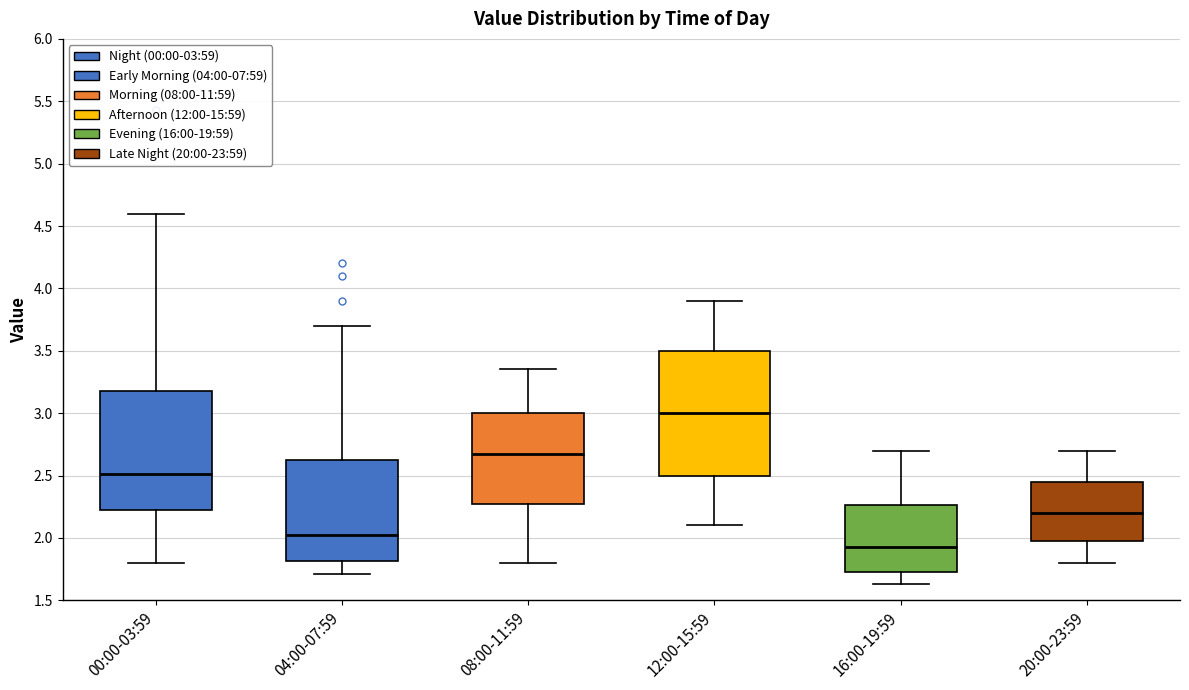

Reading left to right, read every box against the y-axis: the position of its median line, the range the box covers, and the ends of its whiskers. The values are not printed on the chart, so give them approximately, as read against the axis.

00:00-03:59: median 2.50, box 2.25 to 3.20, whiskers 1.80 to 4.60
04:00-07:59: median 2.05, box 1.80 to 2.65, whiskers 1.70 to 3.70
08:00-11:59: median 2.70, box 2.30 to 3.00, whiskers 1.80 to 3.35
12:00-15:59: median 3.00, box 2.50 to 3.50, whiskers 2.10 to 3.90
16:00-19:59: median 1.95, box 1.75 to 2.25, whiskers 1.65 to 2.70
20:00-23:59: median 2.20, box 2.00 to 2.45, whiskers 1.80 to 2.70